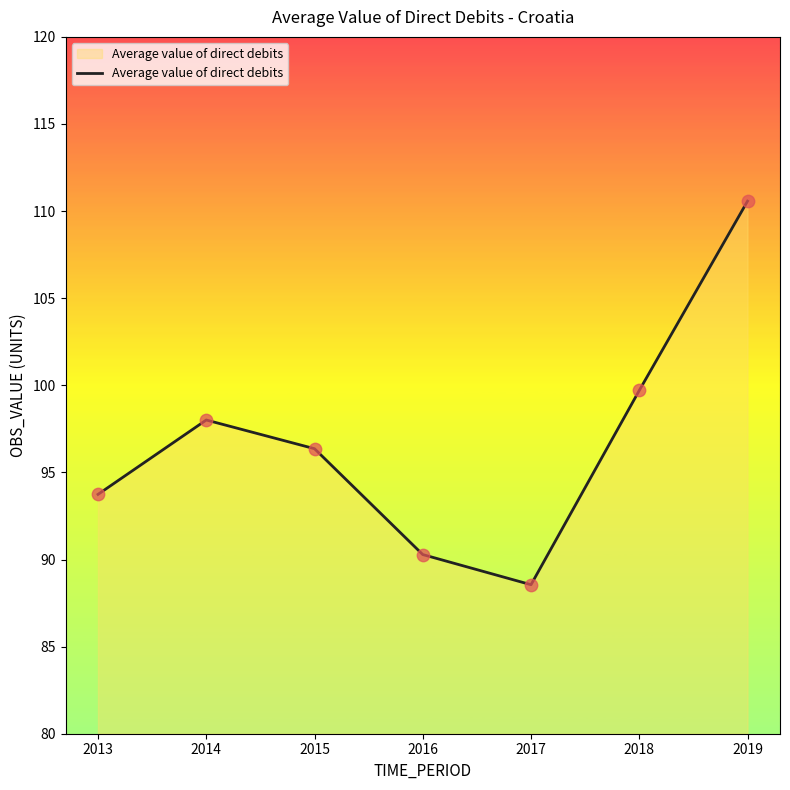

What is the change in value from 2015 to 2017?

-7.8